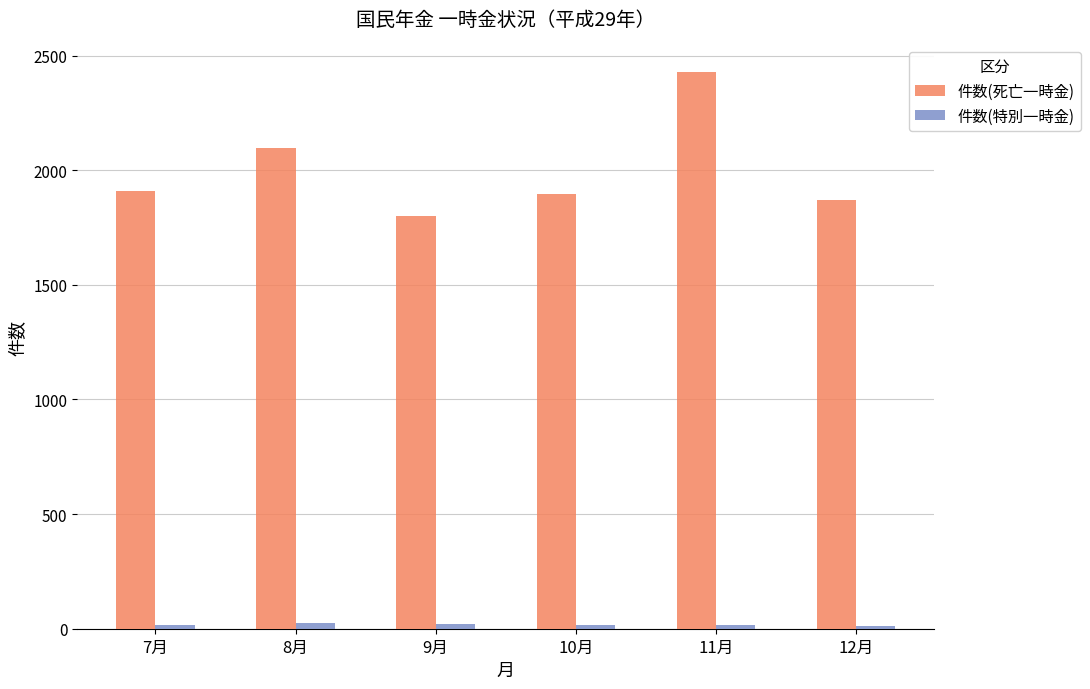

Which category has the lowest value in the 件数(死亡一時金) series?

9月